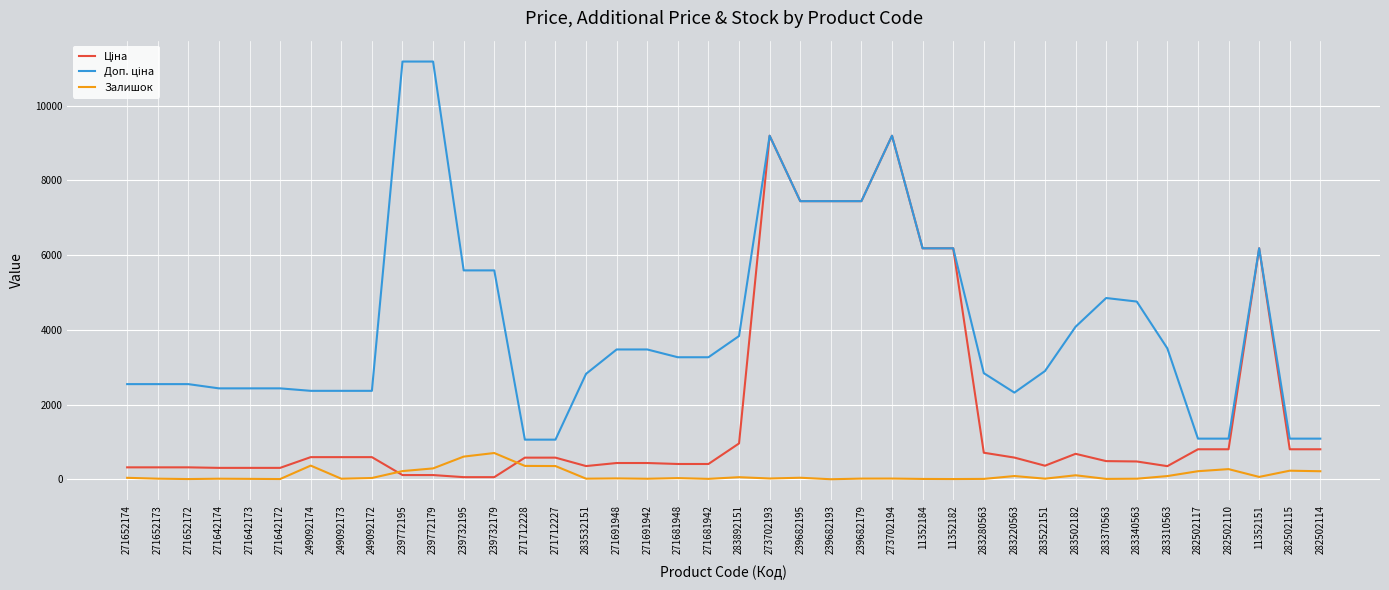

What is the maximum value for Залишок?

702.0